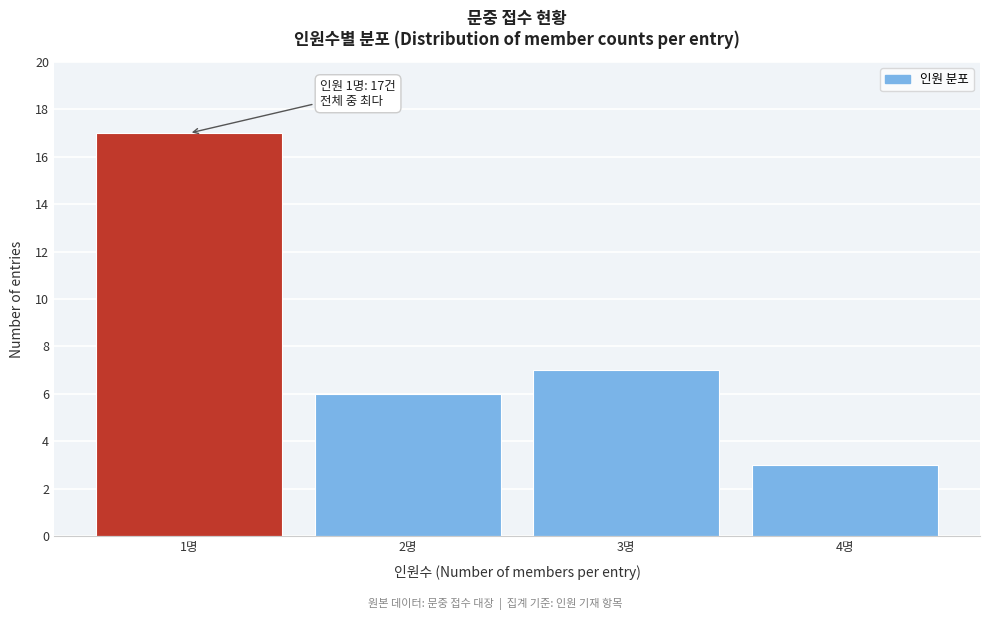

Reading right to left, extract all data points from this chart.

4명=3	3명=7	2명=6	1명=17